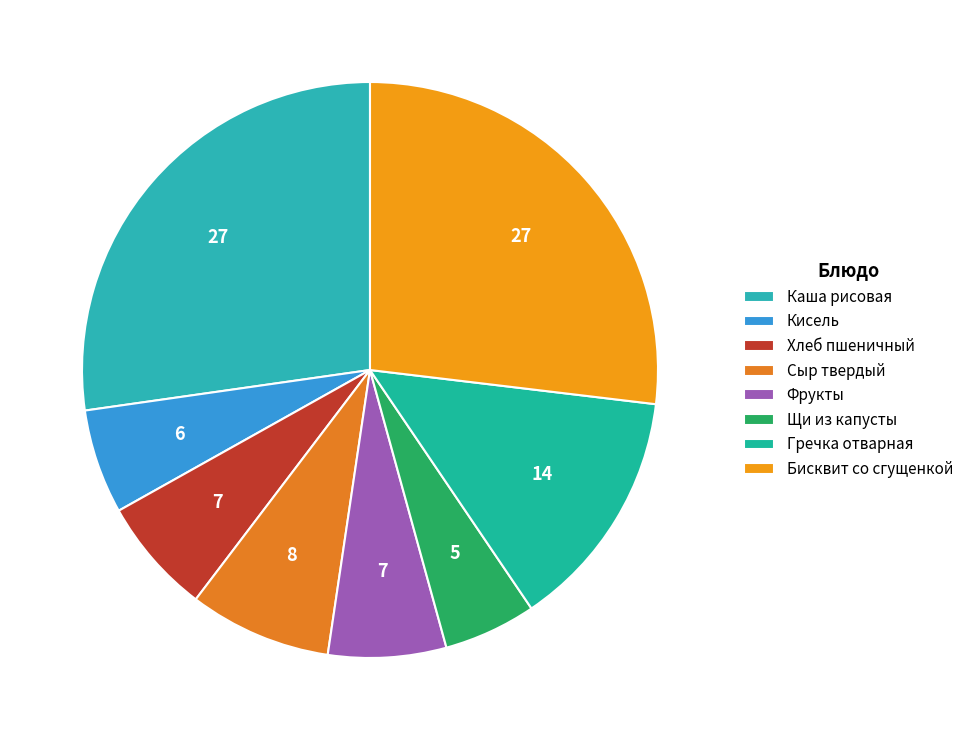

True or false: Каша рисовая accounts for 27% of the total.

True